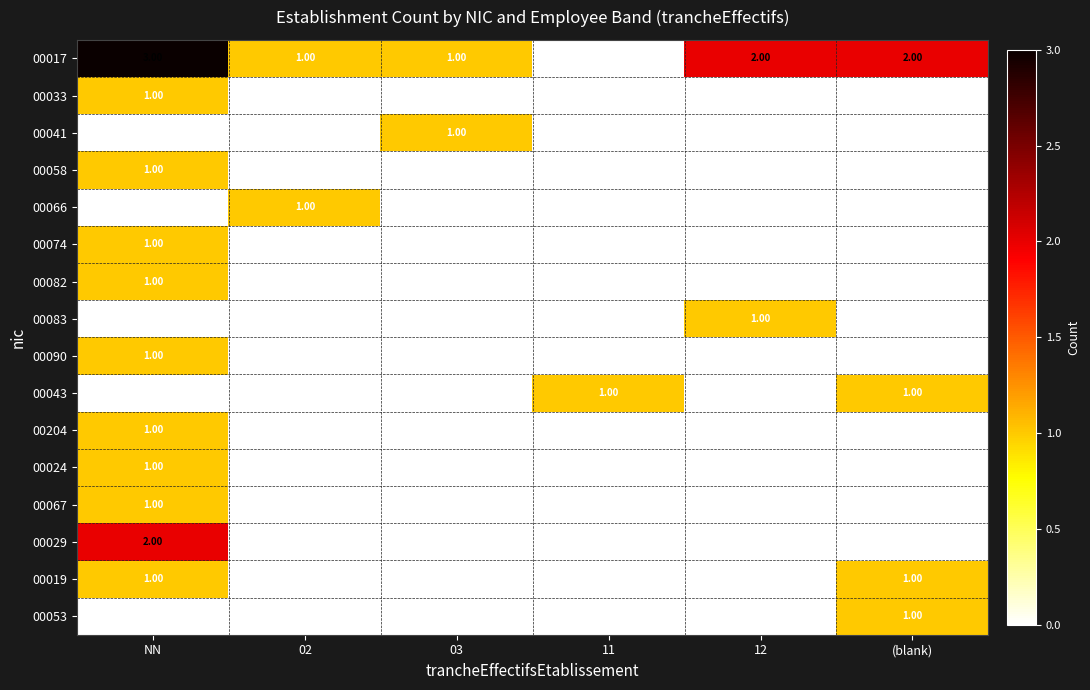

What is the approximate value of 00024 at NN?

1